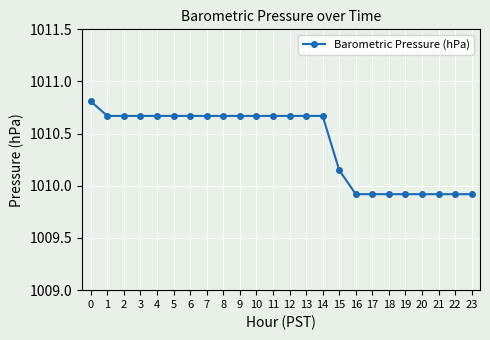

What is the sum of all values?

24249.7